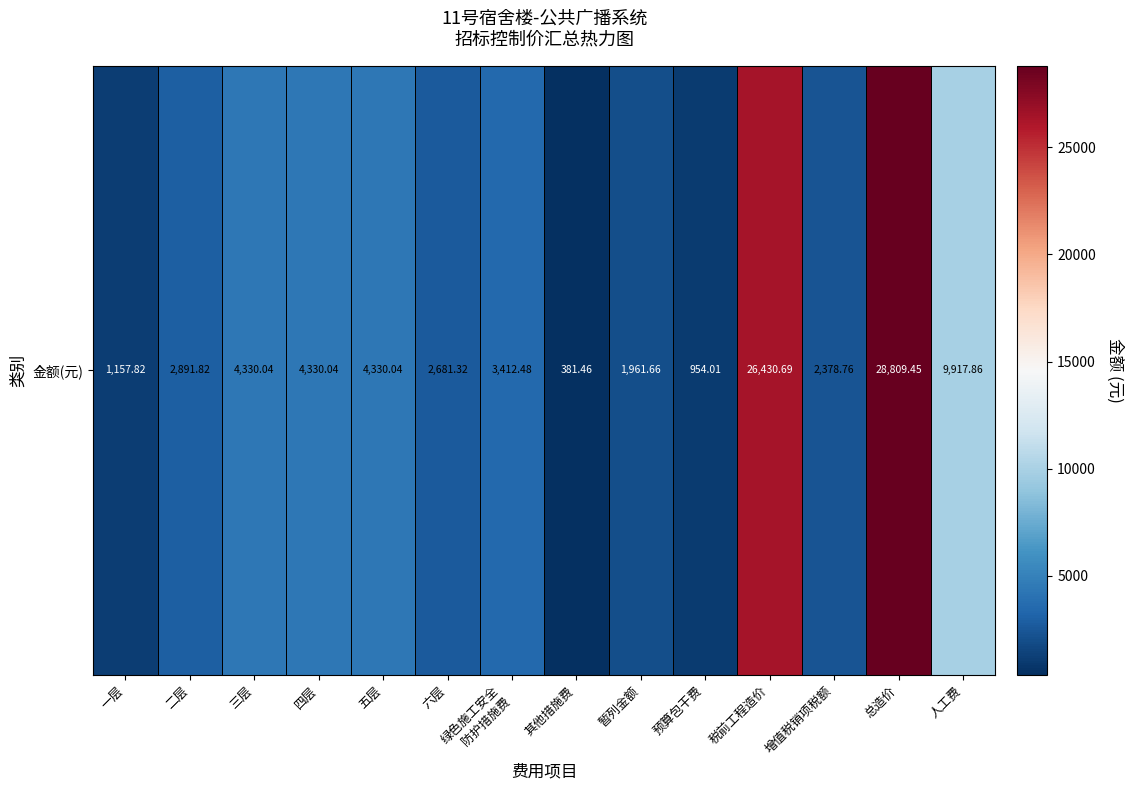

Where is the data nearest to the value 14595?

人工费